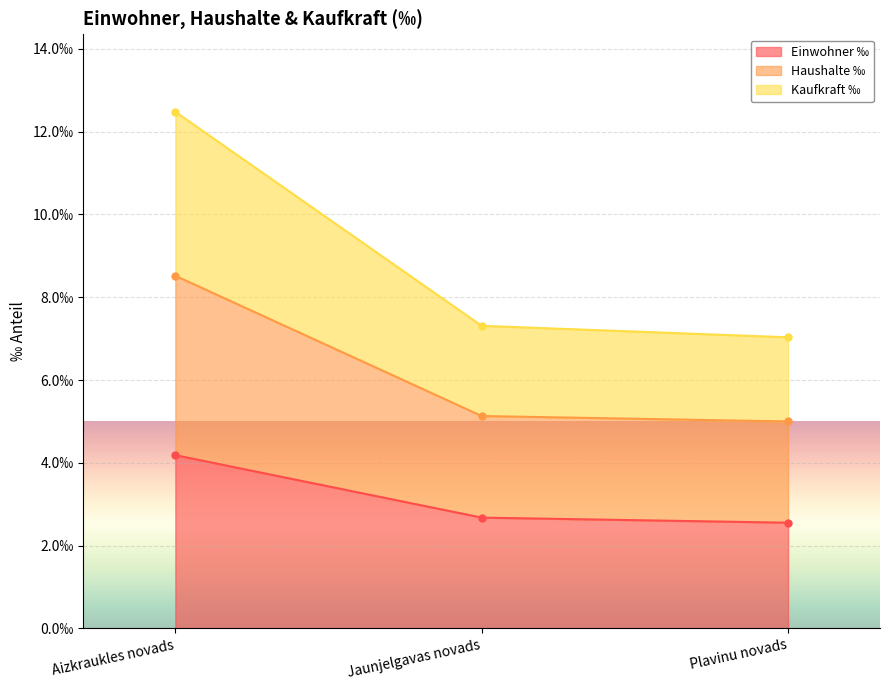

At which category does the chart reach its peak across all series?

Aizkraukles novads